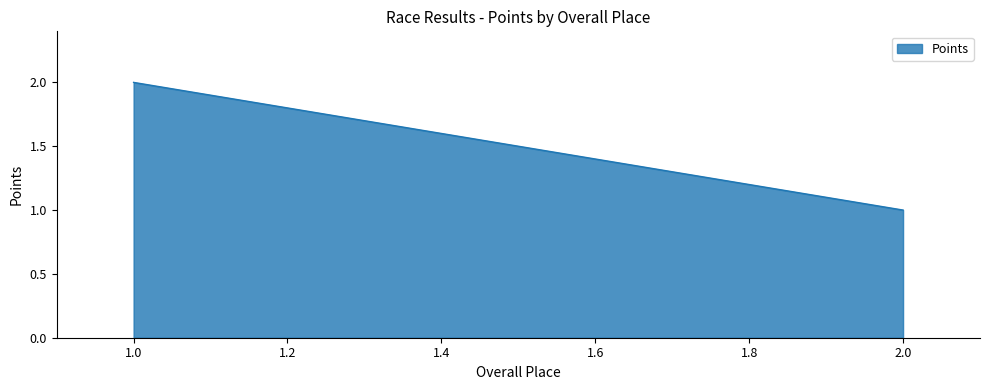

Which category has the lowest value across all series?

2.0